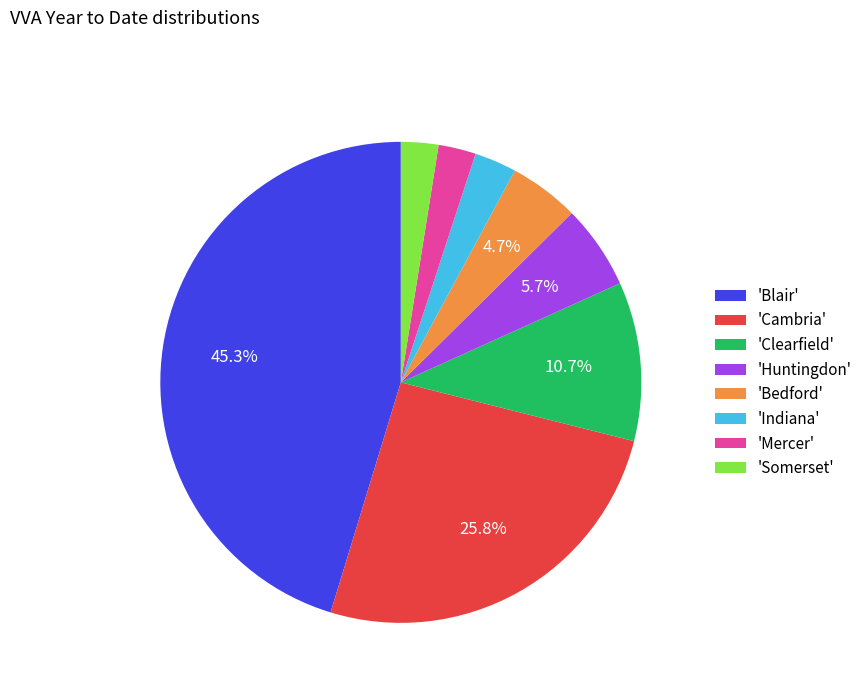

Does 'Mercer' account for over 50% of the chart?

No